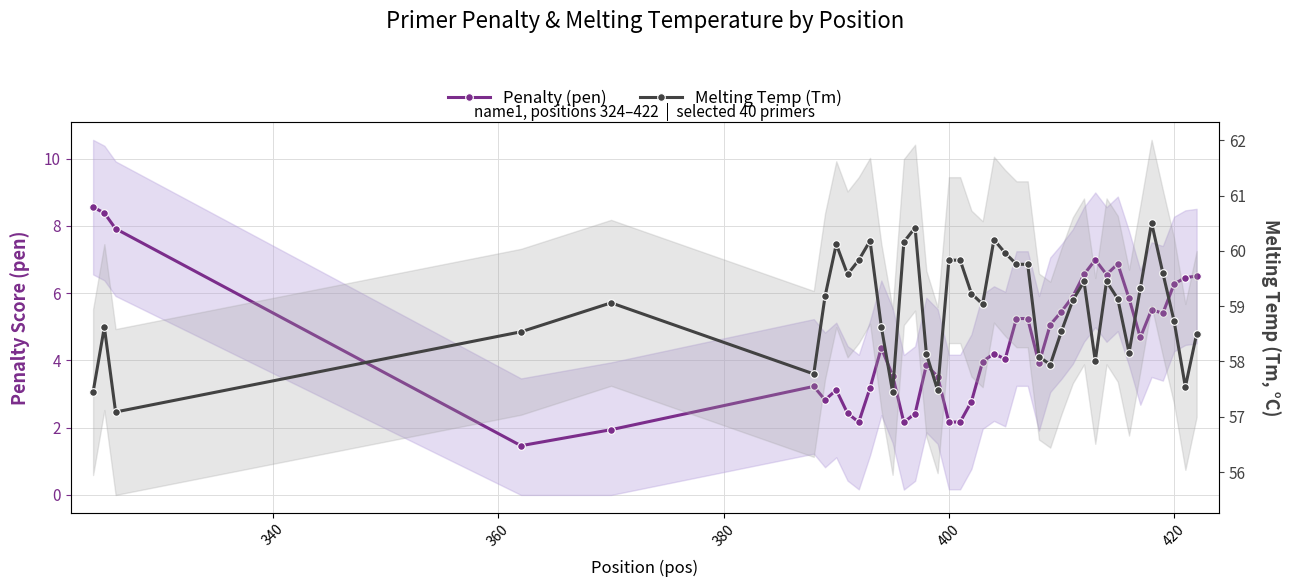

What is the greatest value displayed?

60.5